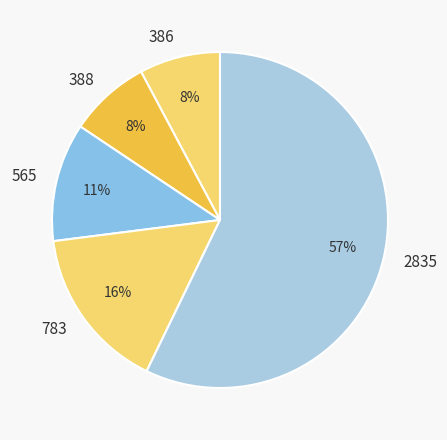

Between 388 and 565, which is larger?

565